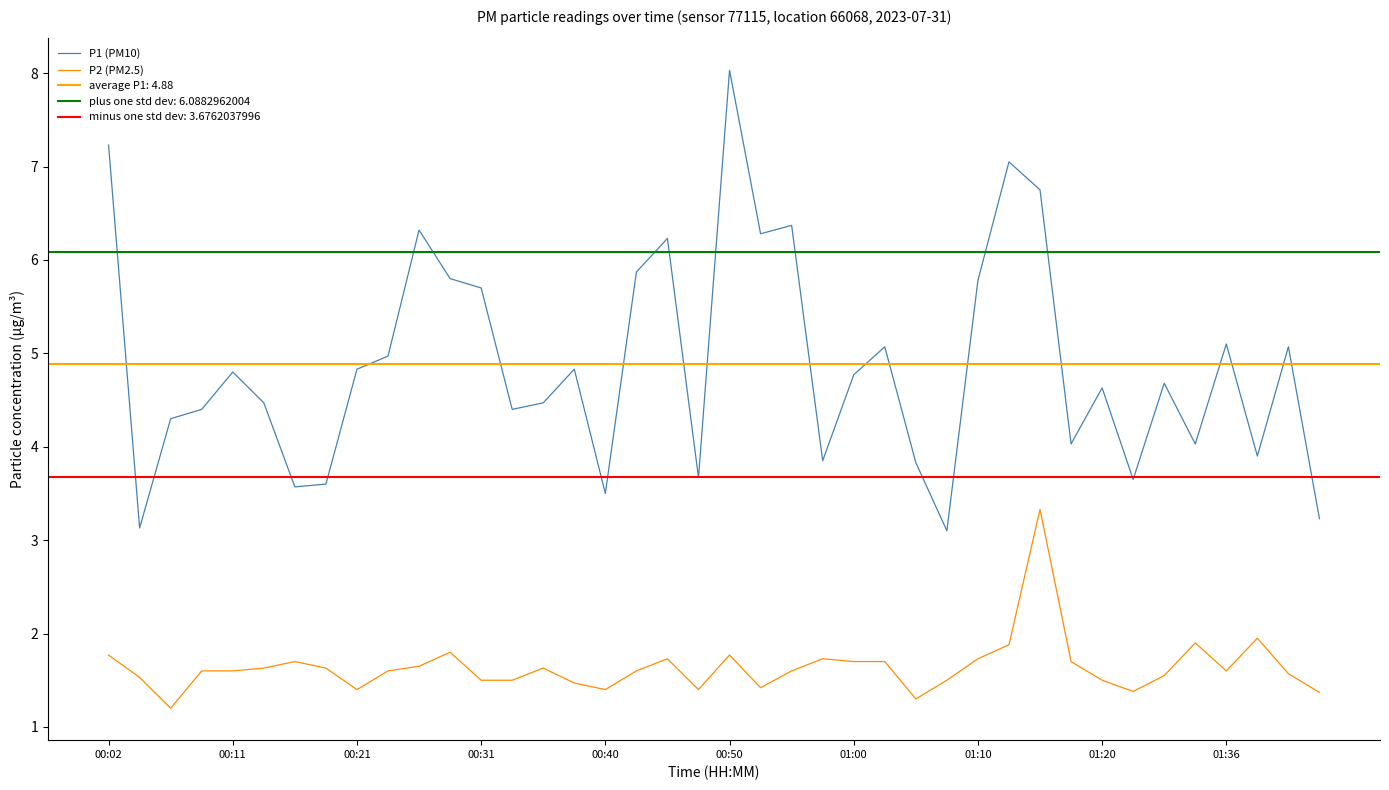

Count the number of data series in this chart.

2